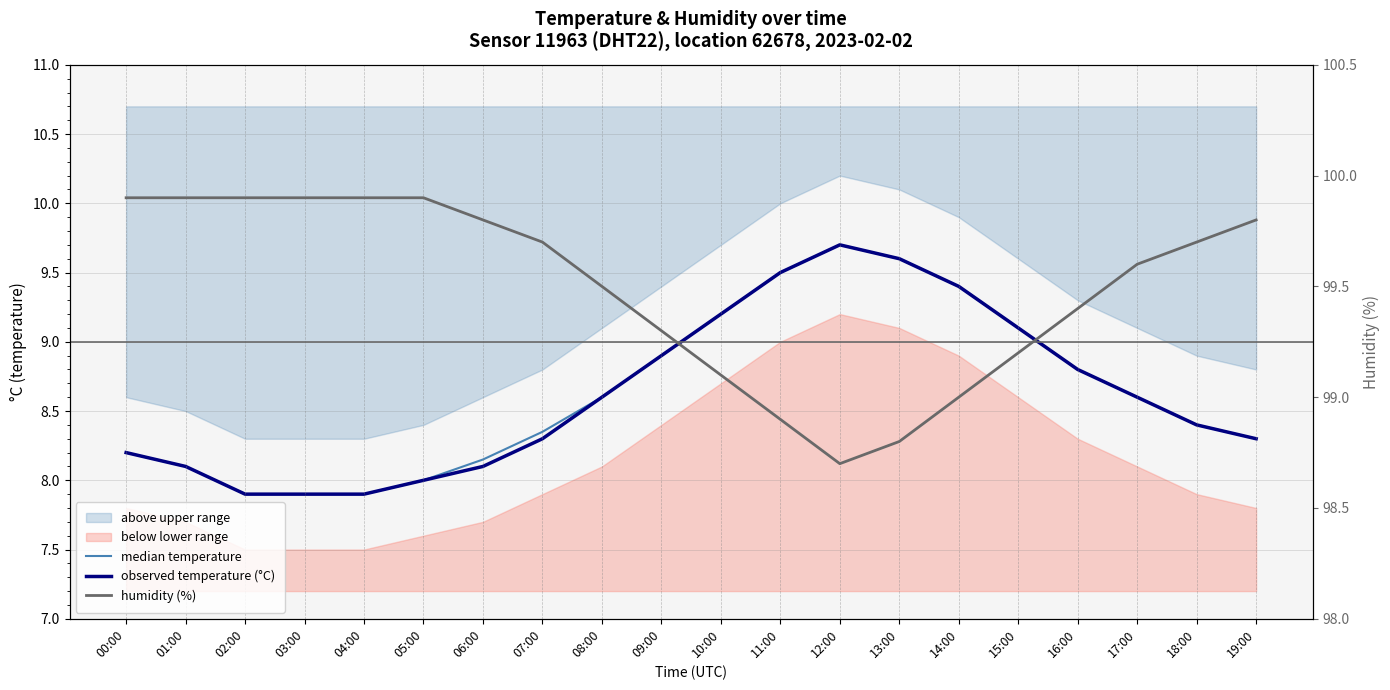

True or false: median temperature and humidity (%) cross at least once.

False